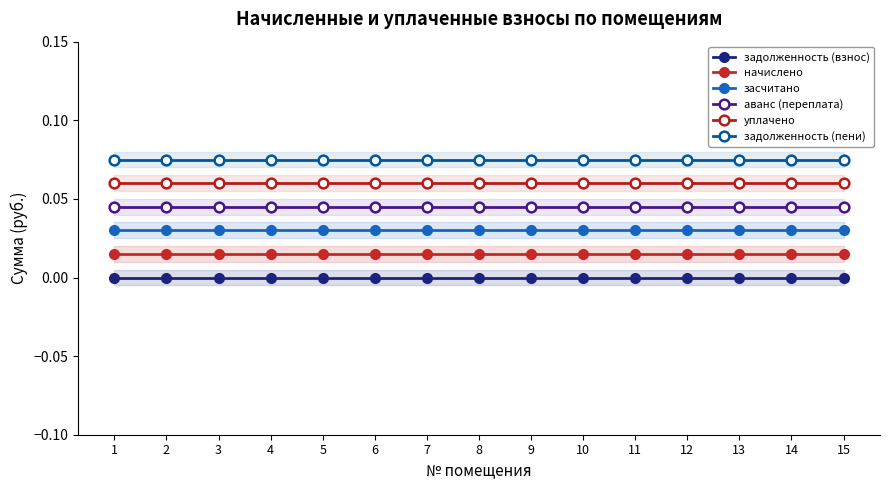

At which label does задолженность (взнос) reach its minimum?

1